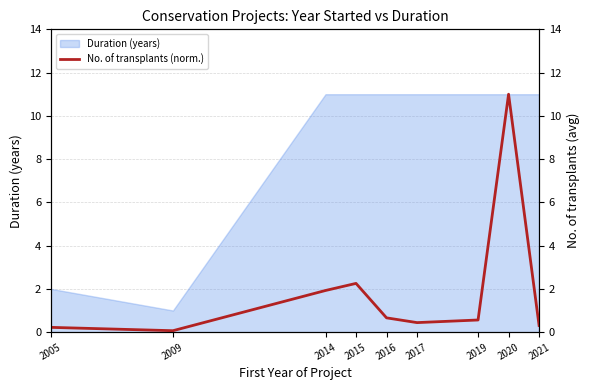

Where is the first local maximum?

2015